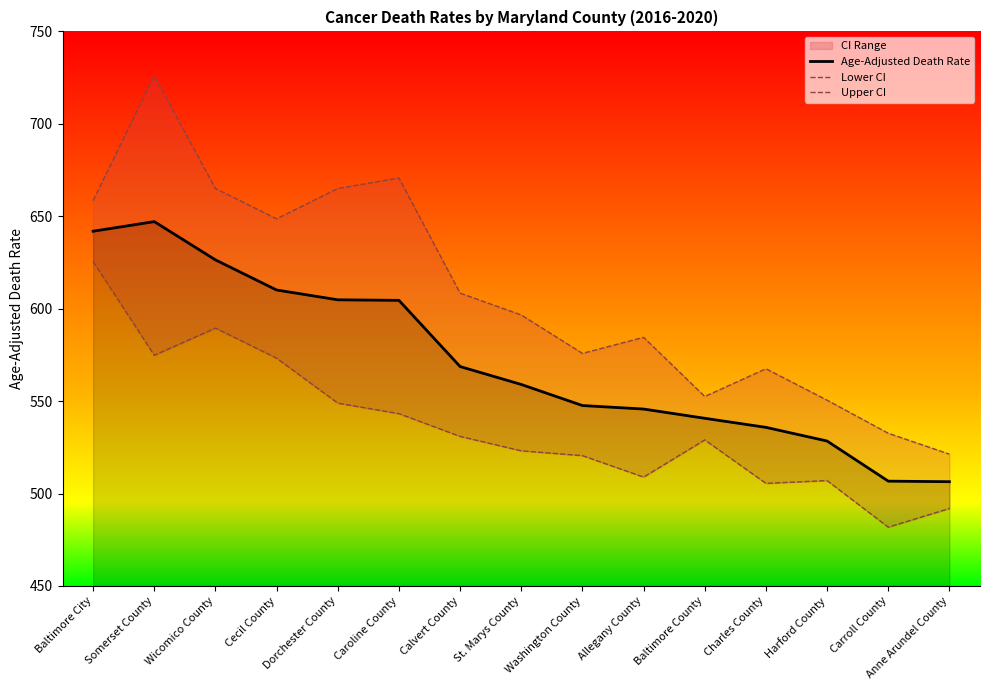

At which label does Lower CI first exceed 529?

Baltimore City